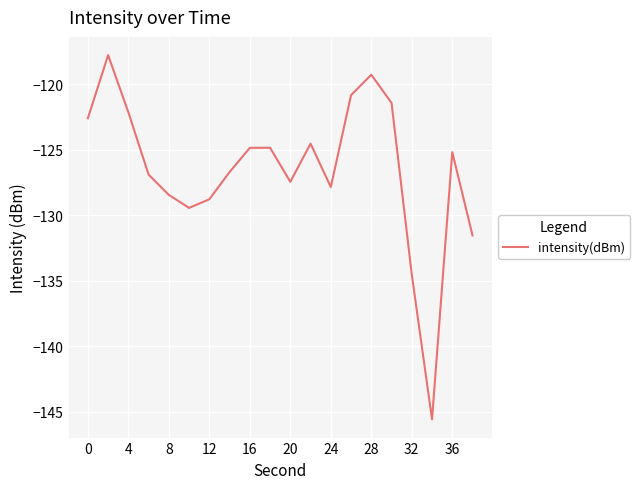

What is the smallest value displayed?

-145.6